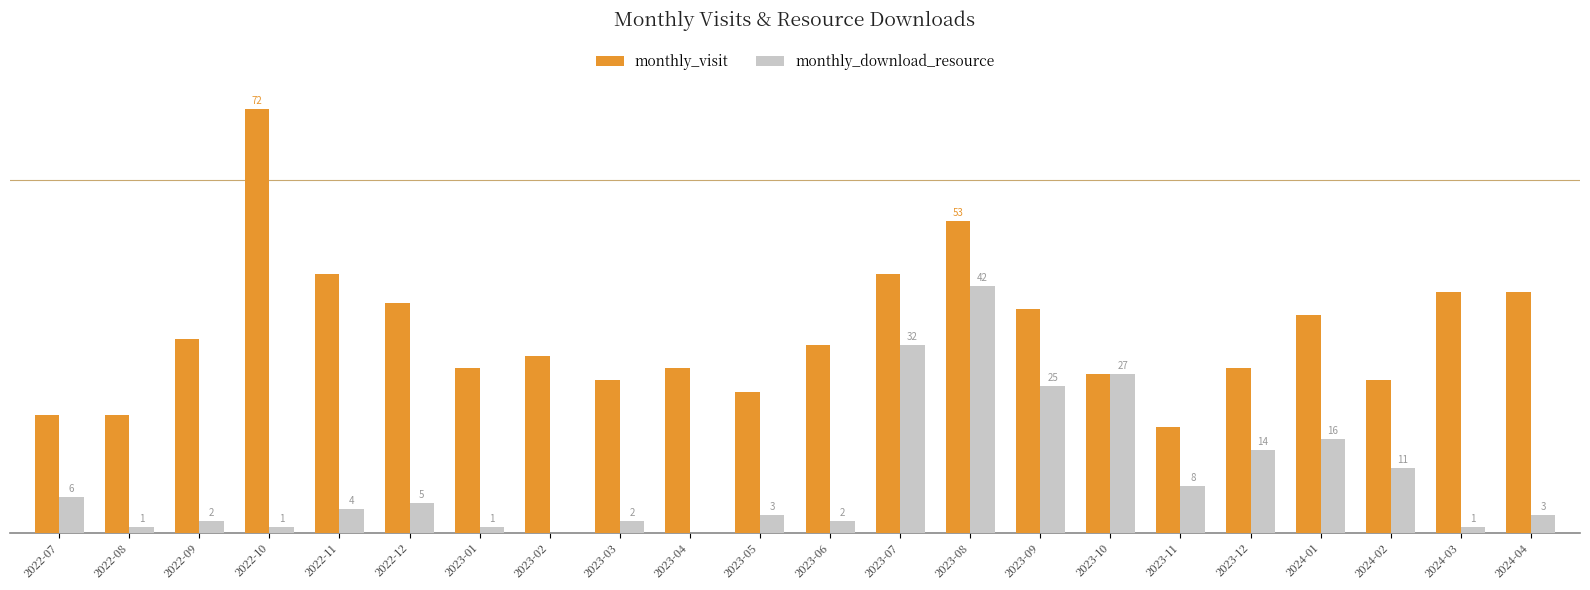

Is the value of monthly_visit at 2023-12 greater than the value of monthly_download_resource at 2024-04?

Yes